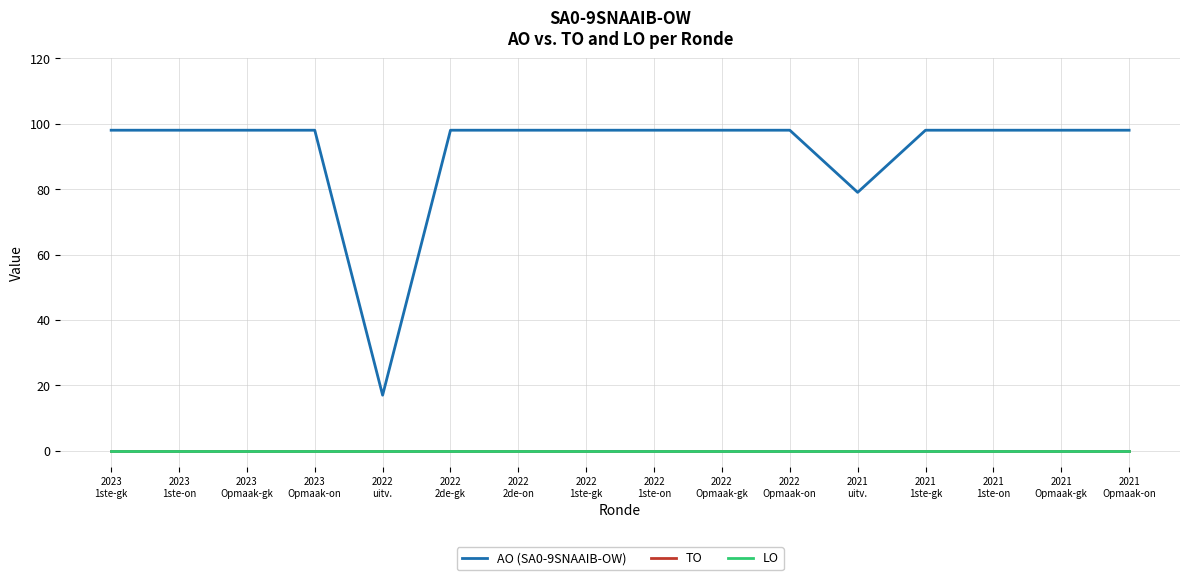

Is this an area chart (filled region under the line)?

No